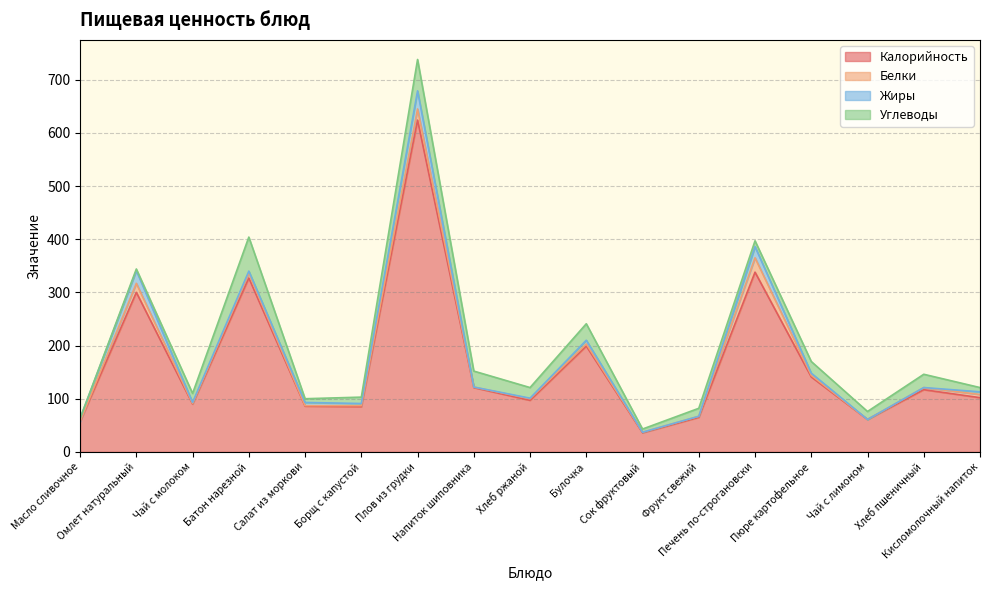

True or false: Жиры has a value of 2 at Салат из моркови.

False